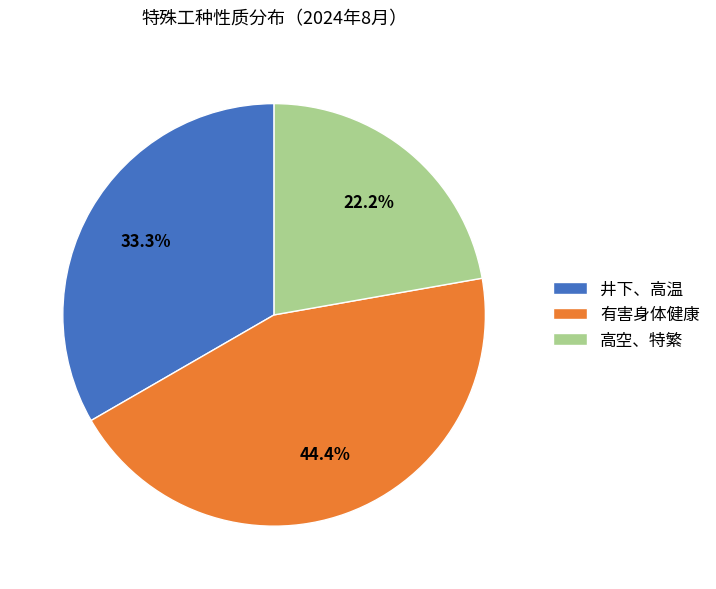

Which category has the smallest portion of the pie?

高空、特繁